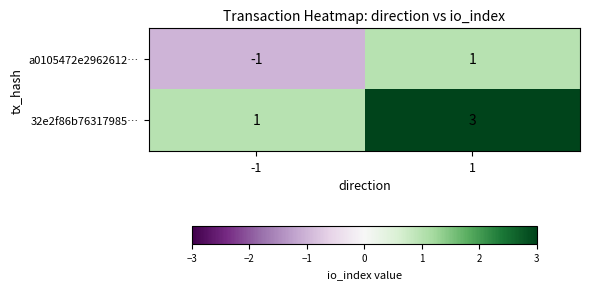

Reading right to left, extract all data points from this chart.

a0105472e2962612…: 1	-1
32e2f86b76317985…: 3	1